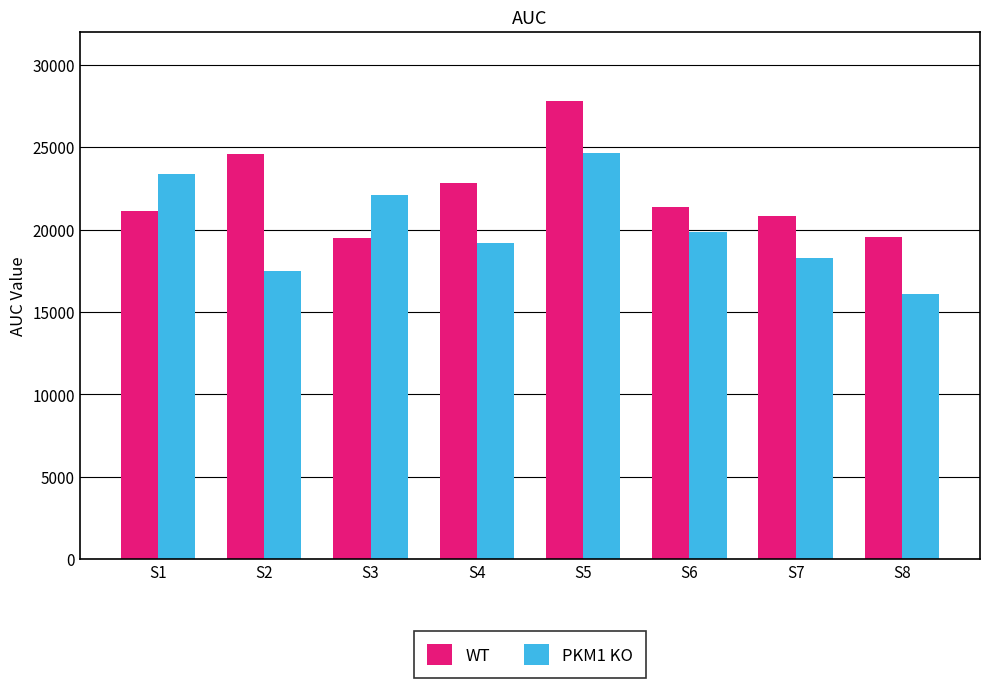

Where is PKM1 KO nearest to the value 20366?

S6